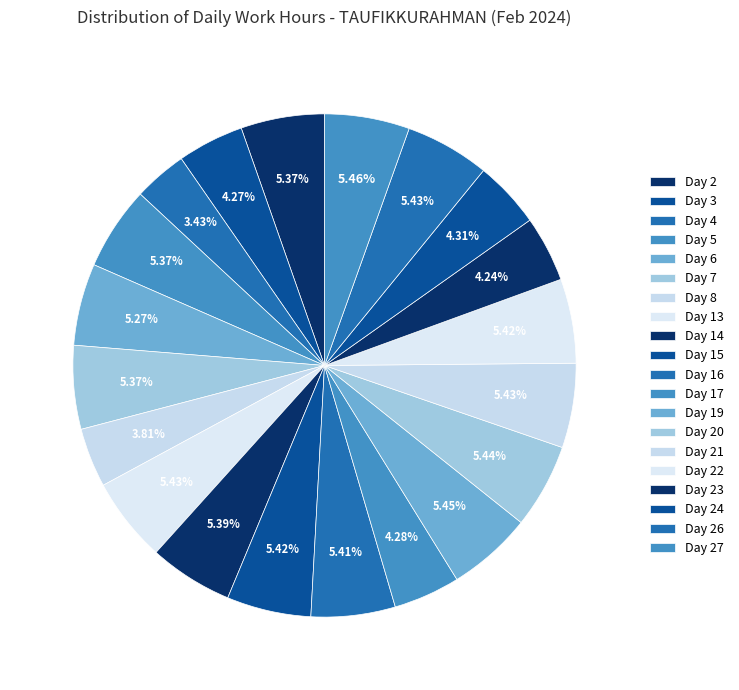

Count the number of slices in the pie.

20